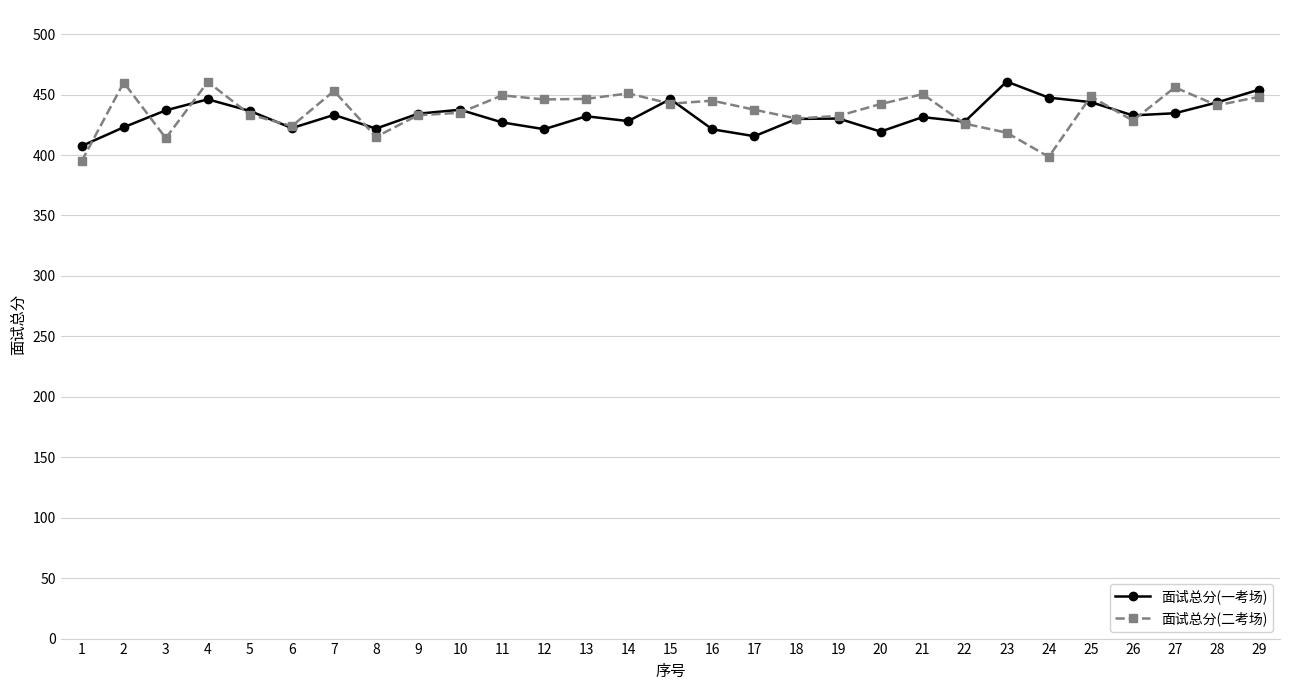

What is the sum of all 面试总分(二考场) values?

12661.4